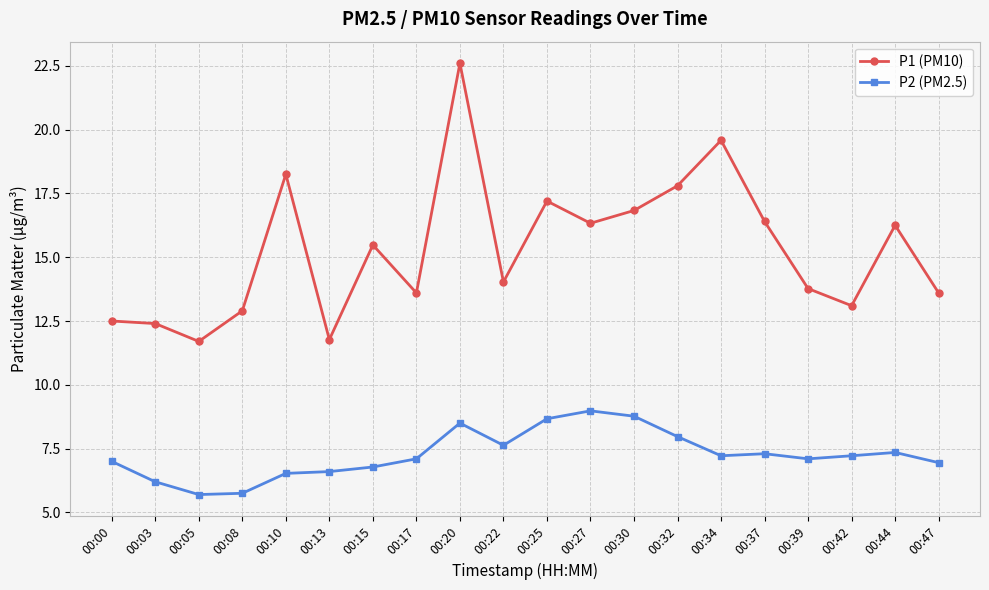

List the series in order of their overall mean, highest first.

P1 (PM10), P2 (PM2.5)